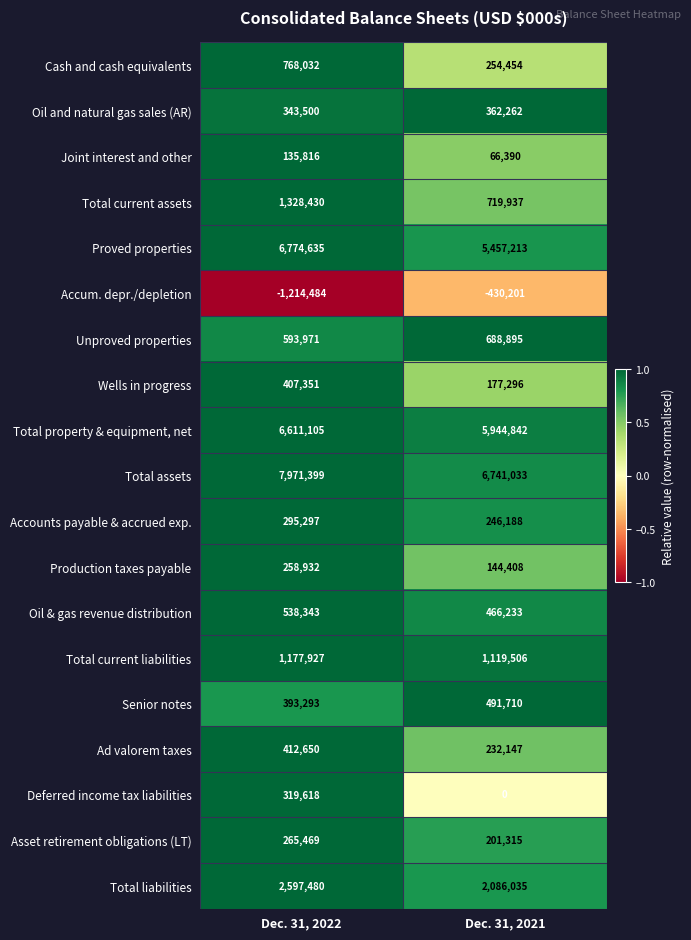

The Total property & equipment, net series shows 5944842 at Dec. 31, 2021. True or false?

True